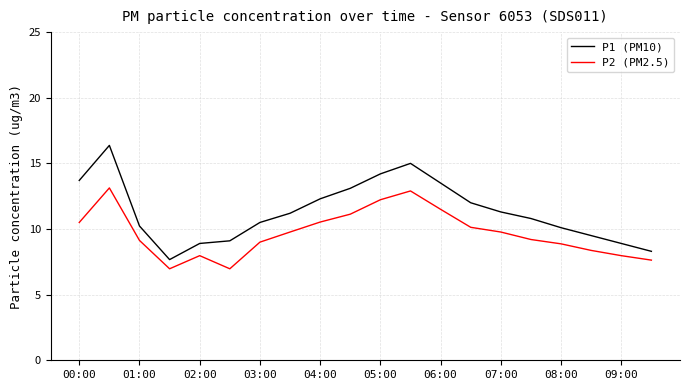

What is the smallest value displayed?

7.0